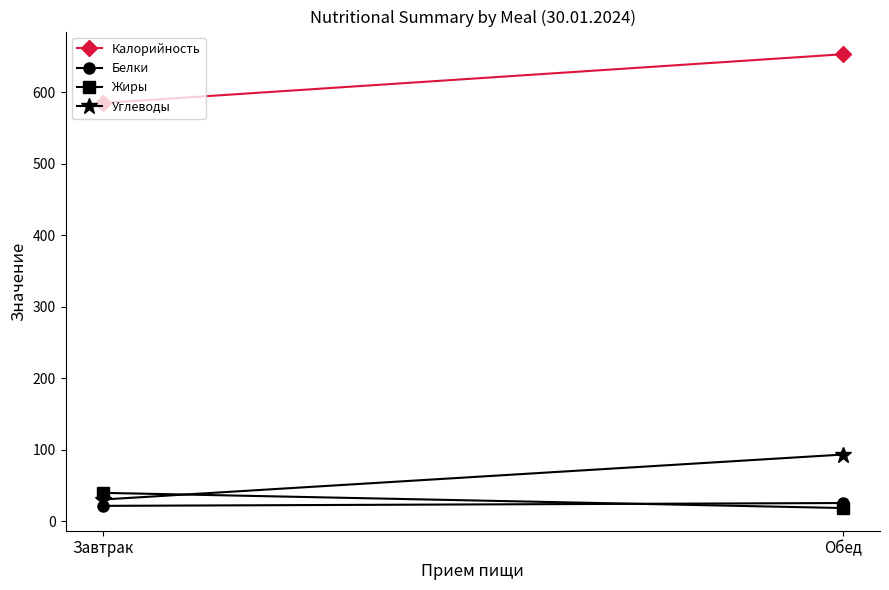

The Белки series shows 29.5 at Завтрак. True or false?

False